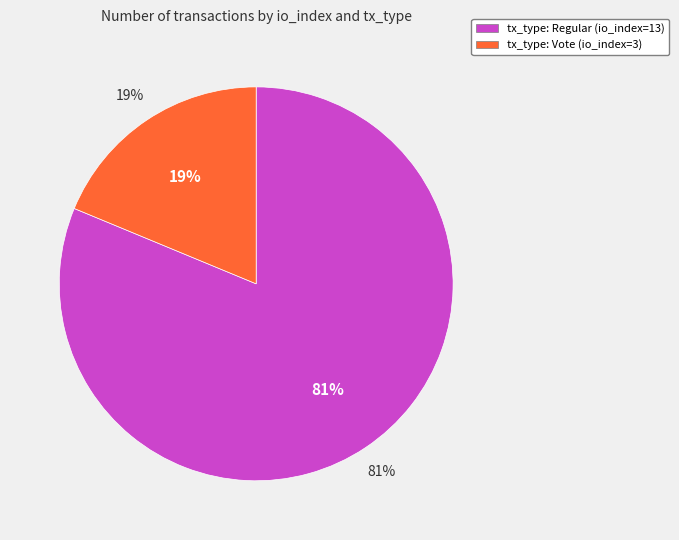

Which category accounts for the majority?

tx_type: Regular (io_index=13)